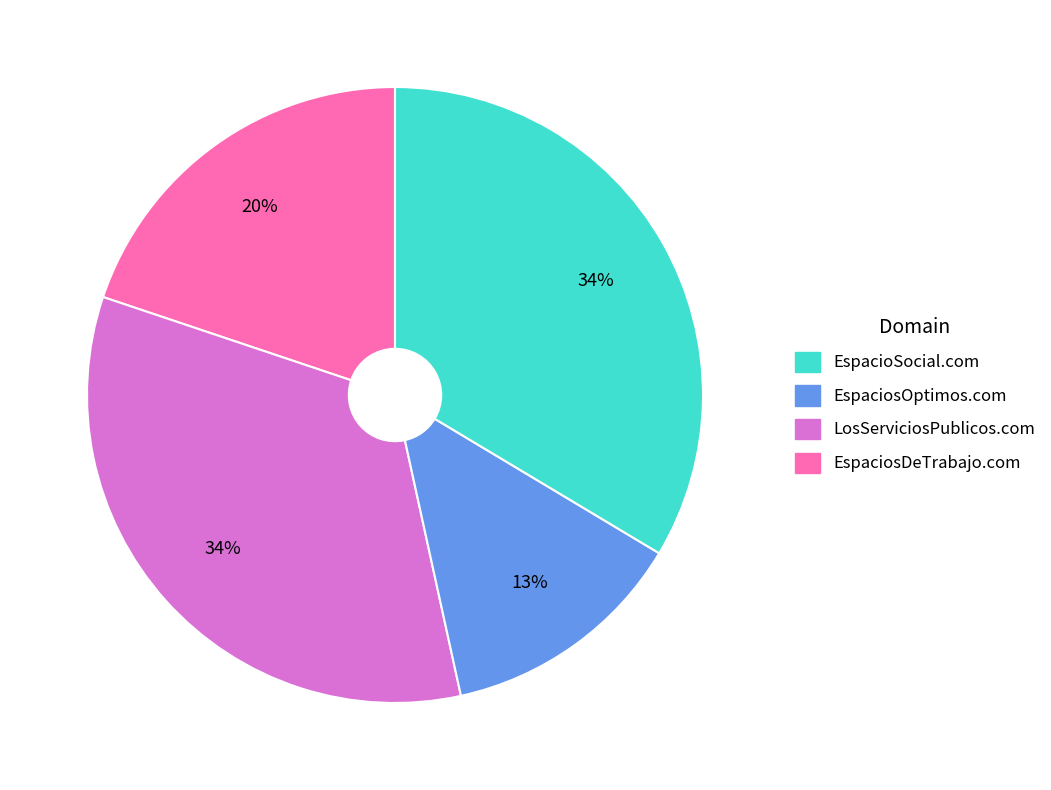

Is there a majority slice in this chart?

No